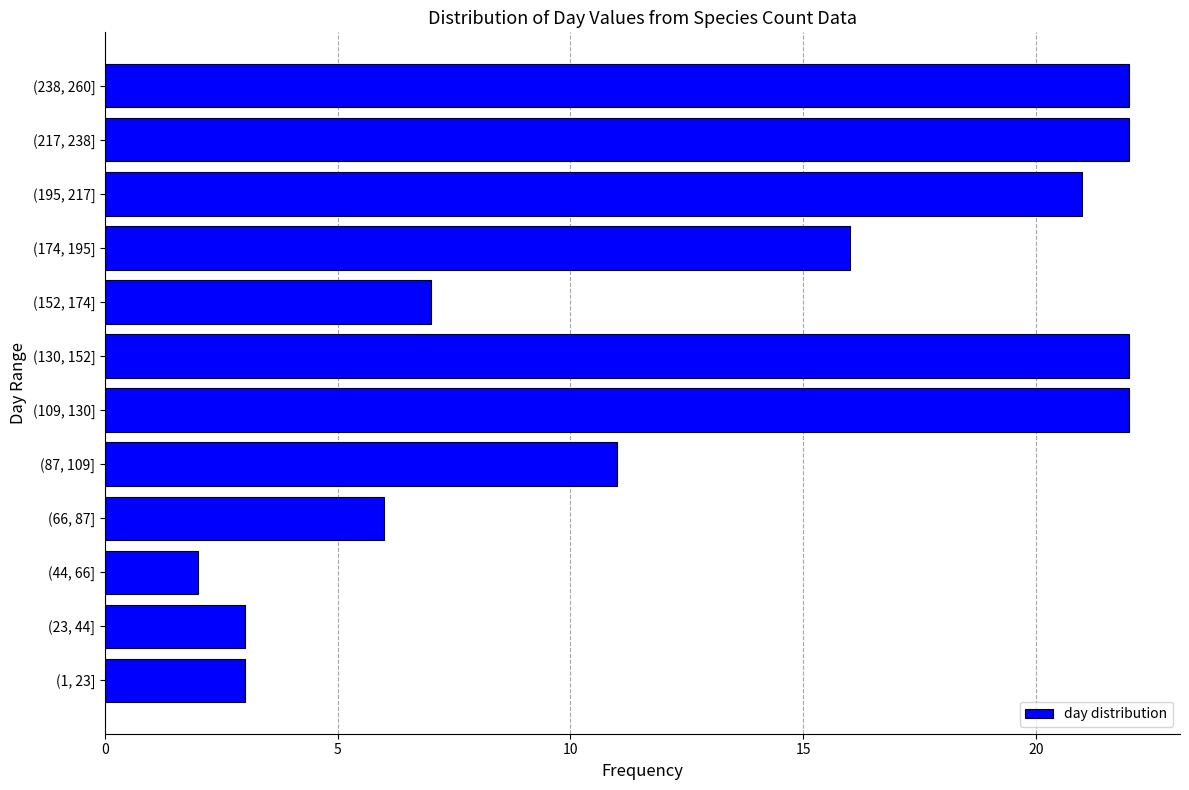

Reading bottom to top, list all the values displayed in this chart.

(1, 23]=3	(23, 44]=3	(44, 66]=2	(66, 87]=6	(87, 109]=11	(109, 130]=22	(130, 152]=22	(152, 174]=7	(174, 195]=16	(195, 217]=21	(217, 238]=22	(238, 260]=22